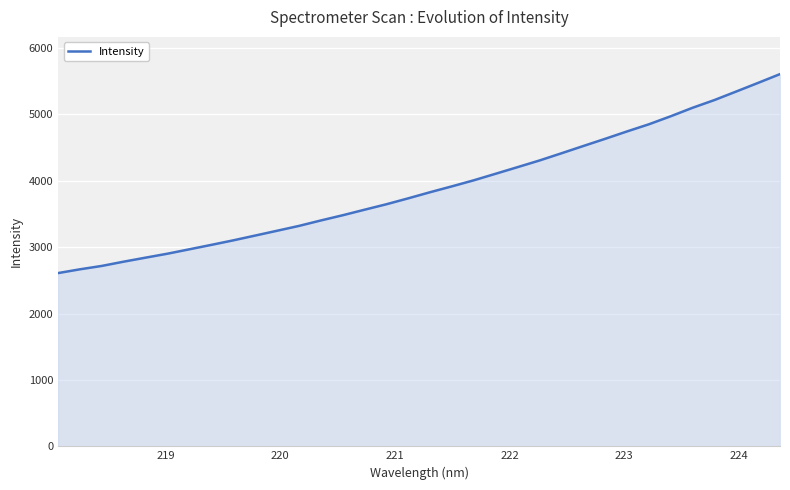

What is the minimum value shown in the chart?

2609.0